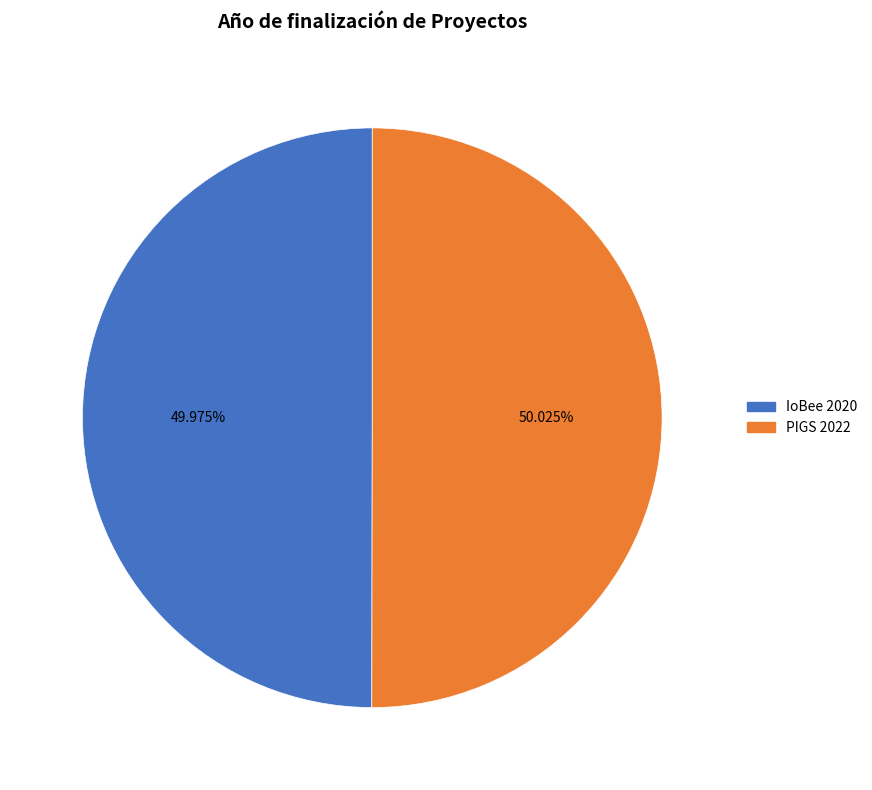

The IoBee 2020 slice represents 62% of the pie. True or false?

False